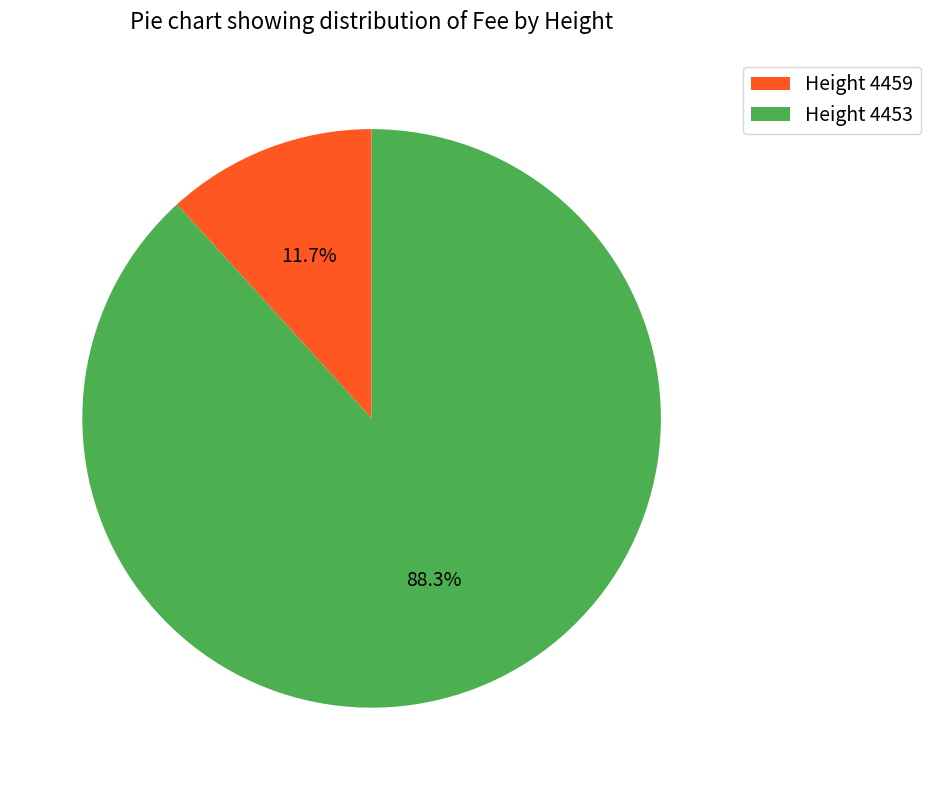

How many segments does this pie chart have?

2